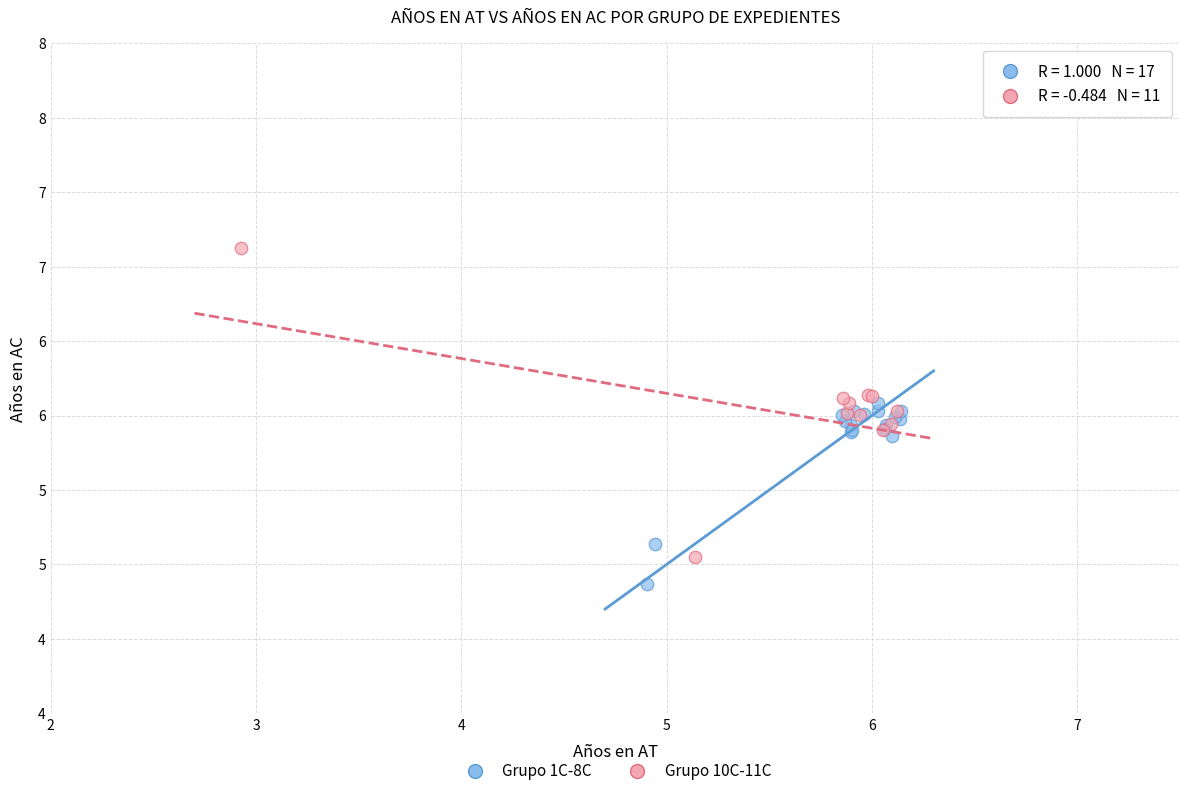

Which series has the widest spread of Y values?

Grupo 10C-11C